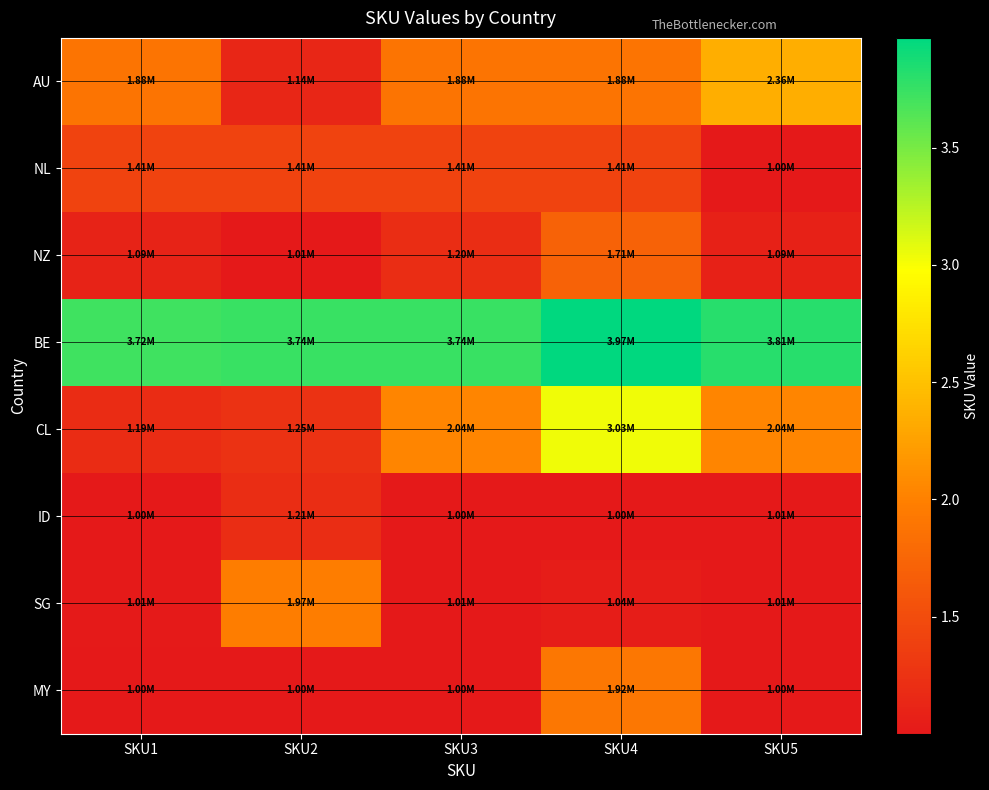

What is the maximum value shown in the chart?

3968804